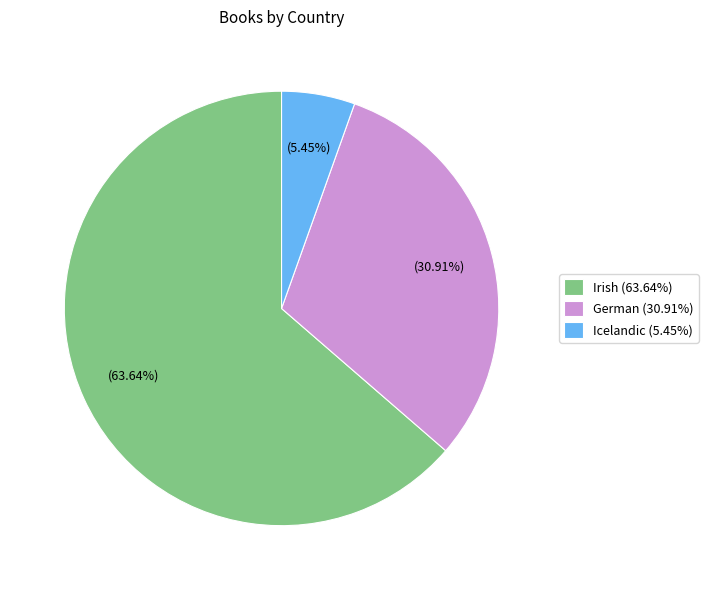

To the nearest percent, what is the combined percentage of German and Icelandic?

36%